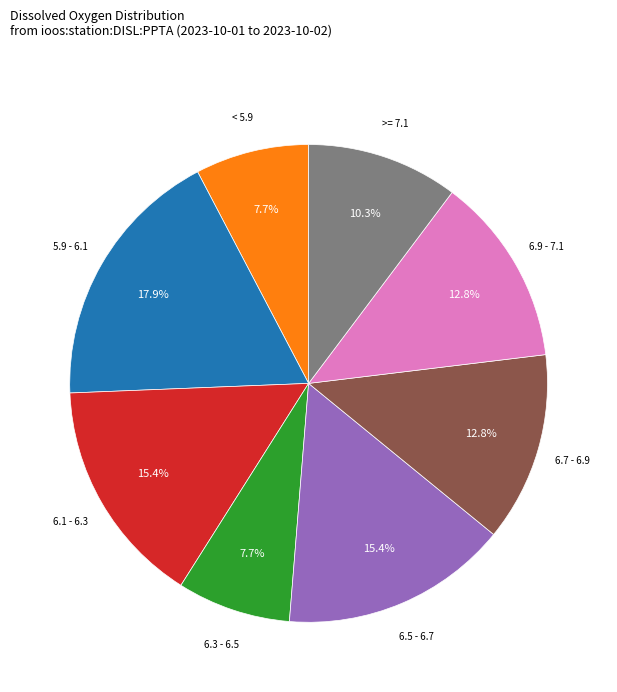

What is the ratio of the value at 6.7 - 6.9 to the value at 6.5 - 6.7?

0.8